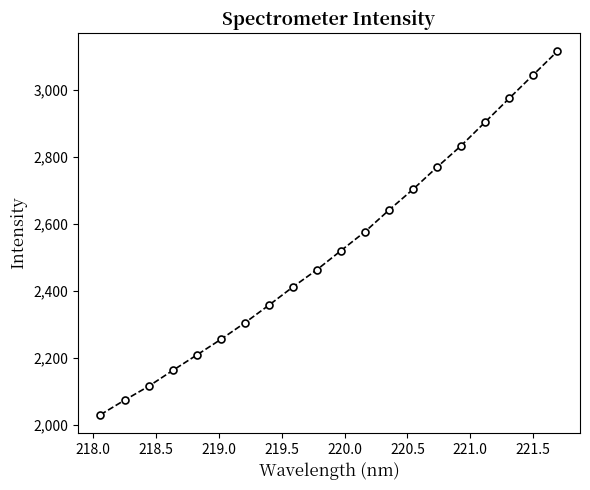

True or false: the data has more than 2 interior local peaks.

False